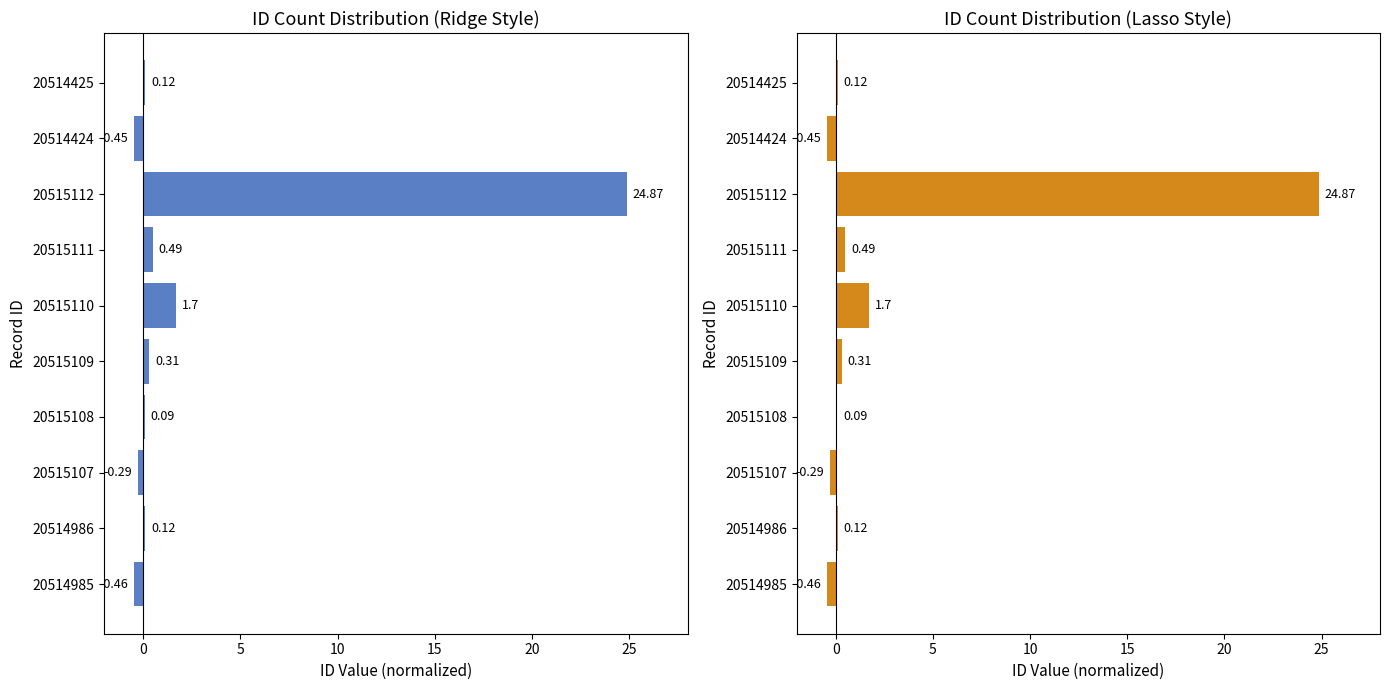

Which series has the widest spread of values?

Ridge Coefficients